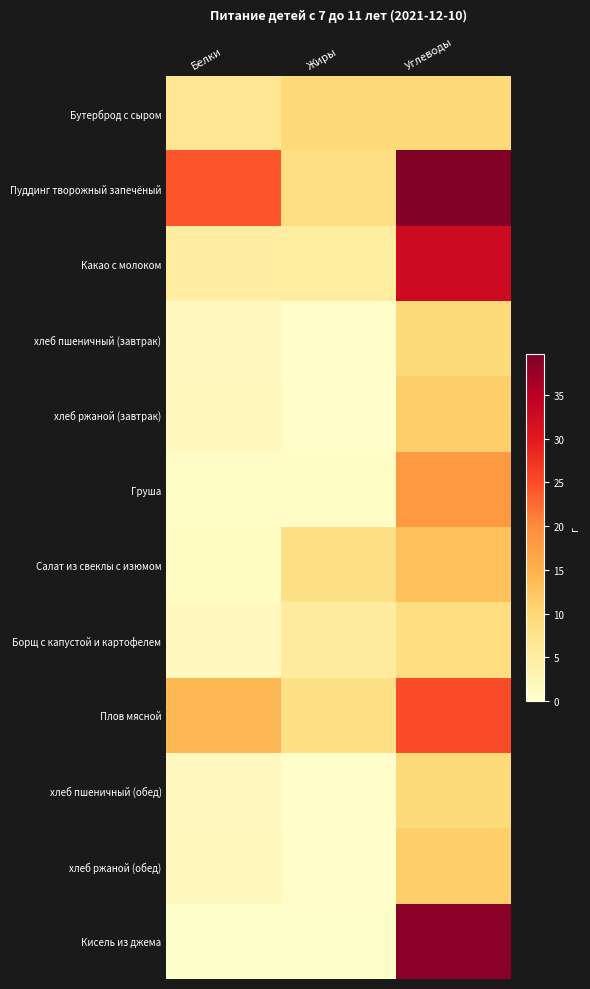

Reading right to left, what are all the values shown in this chart?

Бутерброд с сыром: Углеводы=9.6	Жиры=9.5	Белки=6.6
Пуддинг творожный запечёный: Углеводы=39.8	Жиры=8.3	Белки=24.3
Какао с молоком: Углеводы=32.7	Жиры=5.0	Белки=4.8
хлеб пшеничный (завтрак): Углеводы=9.3	Жиры=0.2	Белки=1.5
хлеб ржаной (завтрак): Углеводы=11.3	Жиры=0.2	Белки=1.8
Груша: Углеводы=18.1	Жиры=0.8	Белки=0.8
Салат из свеклы с изюмом: Углеводы=13.0	Жиры=8.0	Белки=1.1
Борщ с капустой и картофелем: Углеводы=8.6	Жиры=5.3	Белки=1.5
Плов мясной: Углеводы=25.0	Жиры=8.0	Белки=14.0
хлеб пшеничный (обед): Углеводы=9.3	Жиры=0.2	Белки=1.5
хлеб ржаной (обед): Углеводы=11.3	Жиры=0.2	Белки=1.8
Кисель из джема: Углеводы=38.7	Жиры=0.0	Белки=0.1